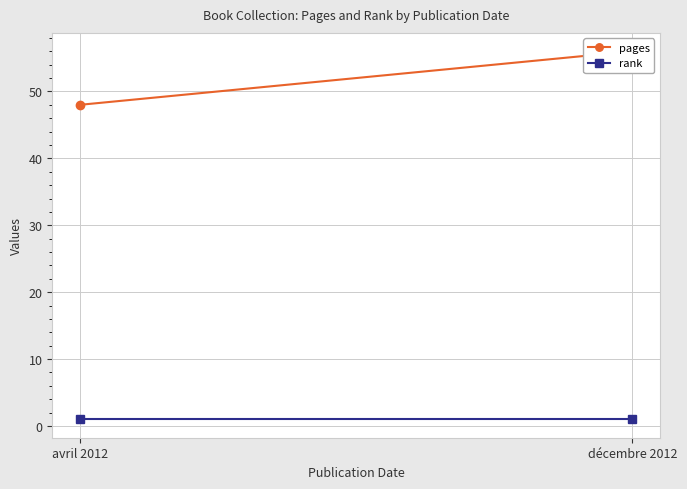

What is the lowest value of the rank series?

1